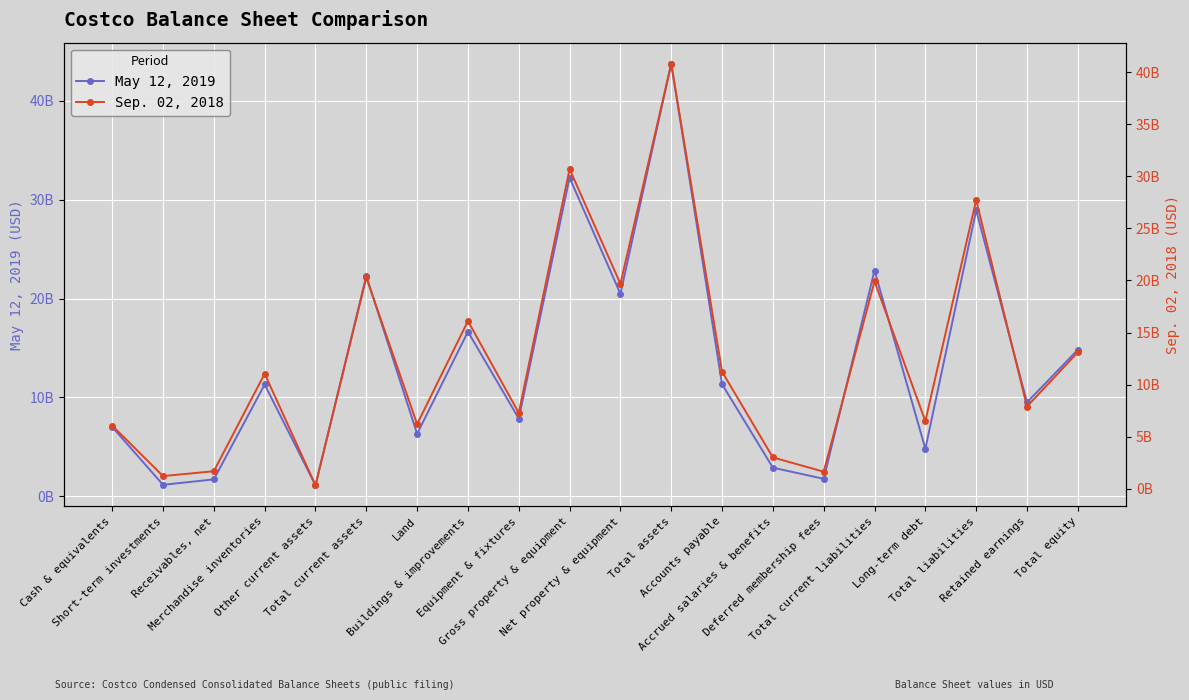

True or false: Sep. 02, 2018 has more than 1 points higher than both neighbors.

True